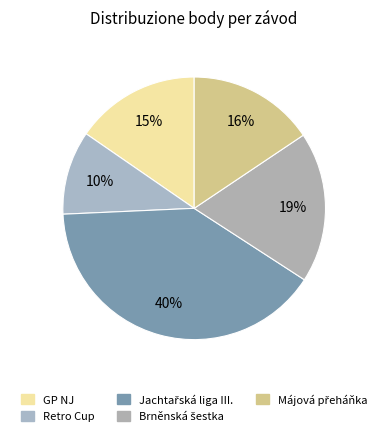

Count the number of slices in the pie.

5